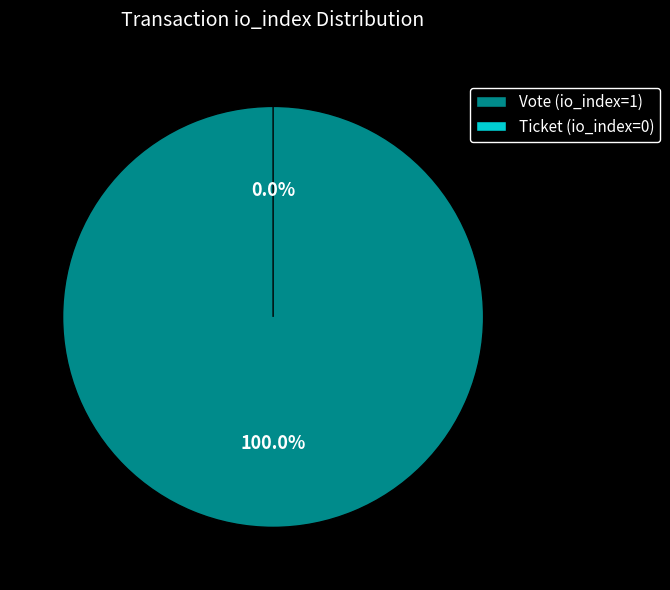

Count the number of slices in the pie.

2